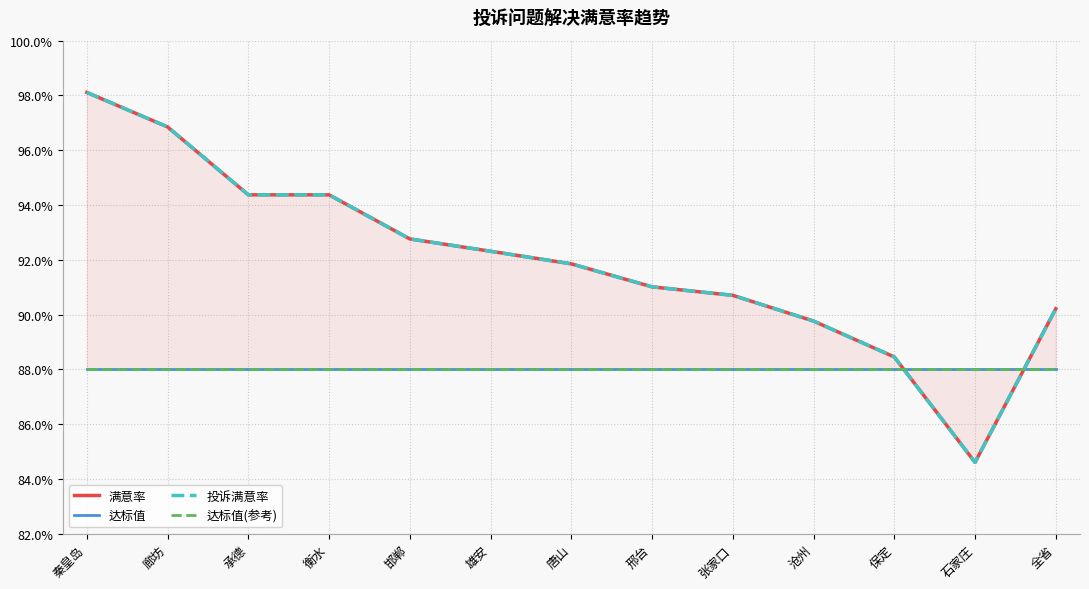

Reading right to left, transcribe all the data shown in this chart.

满意率: 全省=0.9	石家庄=0.8	保定=0.9	沧州=0.9	张家口=0.9	邢台=0.9	唐山=0.9	雄安=0.9	邯郸=0.9	衡水=0.9	承德=0.9	廊坊=1.0	秦皇岛=1.0
达标值: 全省=0.9	石家庄=0.9	保定=0.9	沧州=0.9	张家口=0.9	邢台=0.9	唐山=0.9	雄安=0.9	邯郸=0.9	衡水=0.9	承德=0.9	廊坊=0.9	秦皇岛=0.9
投诉满意率: 全省=0.9	石家庄=0.8	保定=0.9	沧州=0.9	张家口=0.9	邢台=0.9	唐山=0.9	雄安=0.9	邯郸=0.9	衡水=0.9	承德=0.9	廊坊=1.0	秦皇岛=1.0
达标值(参考): 全省=0.9	石家庄=0.9	保定=0.9	沧州=0.9	张家口=0.9	邢台=0.9	唐山=0.9	雄安=0.9	邯郸=0.9	衡水=0.9	承德=0.9	廊坊=0.9	秦皇岛=0.9